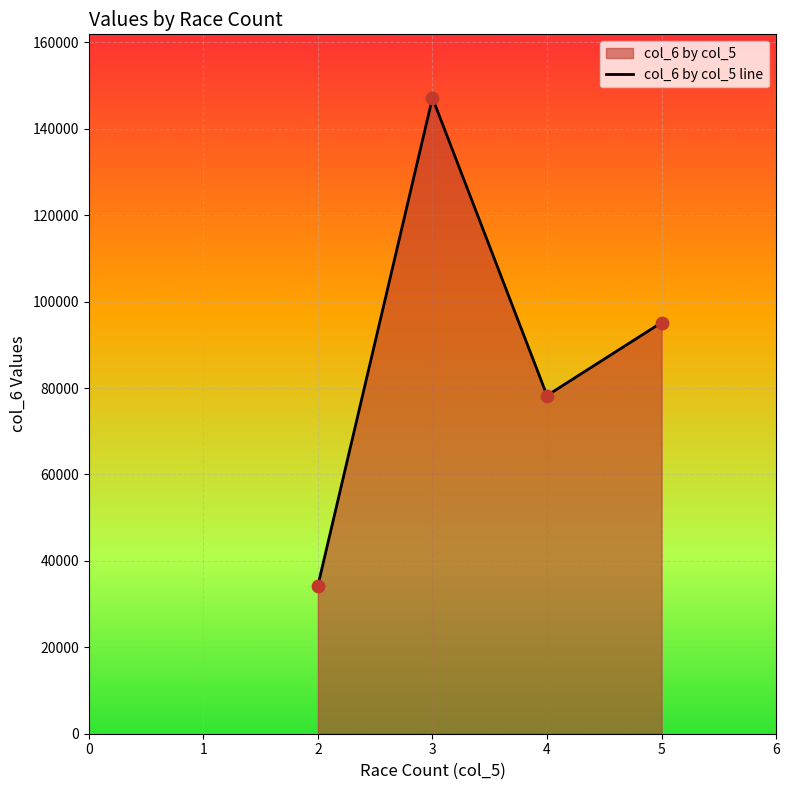

Approximately how many times larger is the value at 3 compared to 4?

1.9